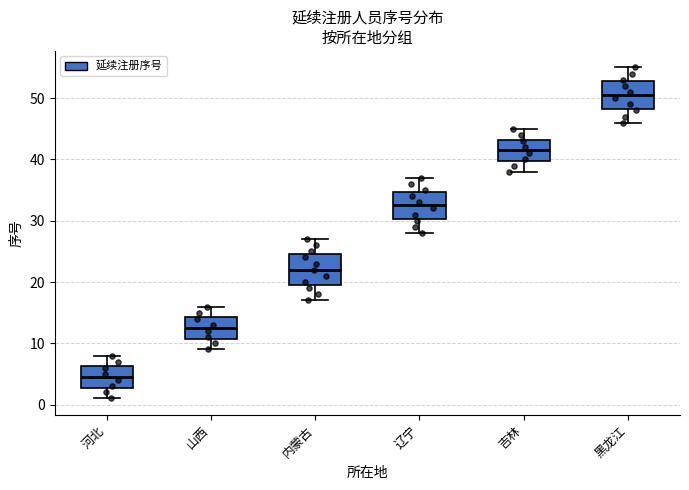

Reading left to right, read every box against the y-axis: the position of its median line, the range the box covers, and the ends of its whiskers. The values are not printed on the chart, so give them approximately, as read against the axis.

河北: median 5, box 3 to 6, whiskers 1 to 8
山西: median 13, box 11 to 14, whiskers 9 to 16
内蒙古: median 22, box 20 to 25, whiskers 17 to 27
辽宁: median 33, box 30 to 35, whiskers 28 to 37
吉林: median 42, box 40 to 43, whiskers 38 to 45
黑龙江: median 51, box 48 to 53, whiskers 46 to 55